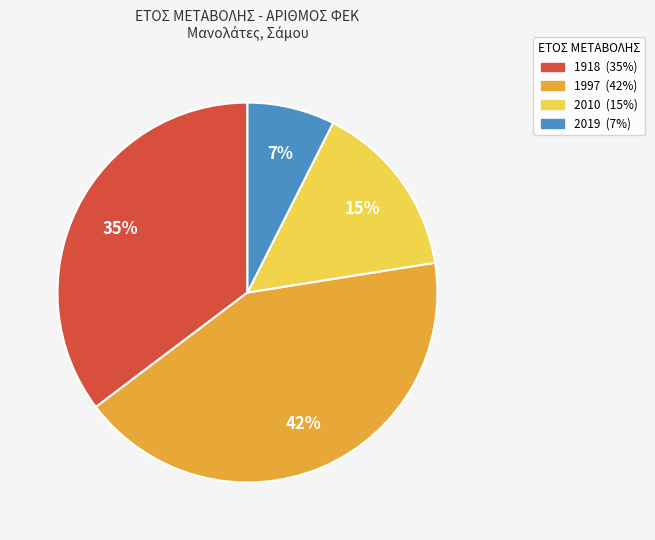

What percentage is the 1997 slice, to the nearest percent?

42%